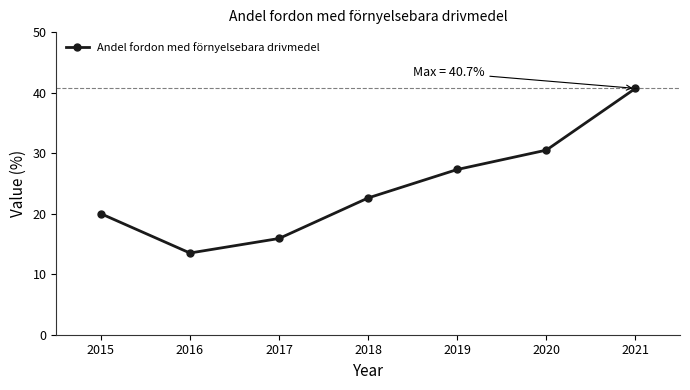

The chart shows a value of 9.9 at 2017. True or false?

False